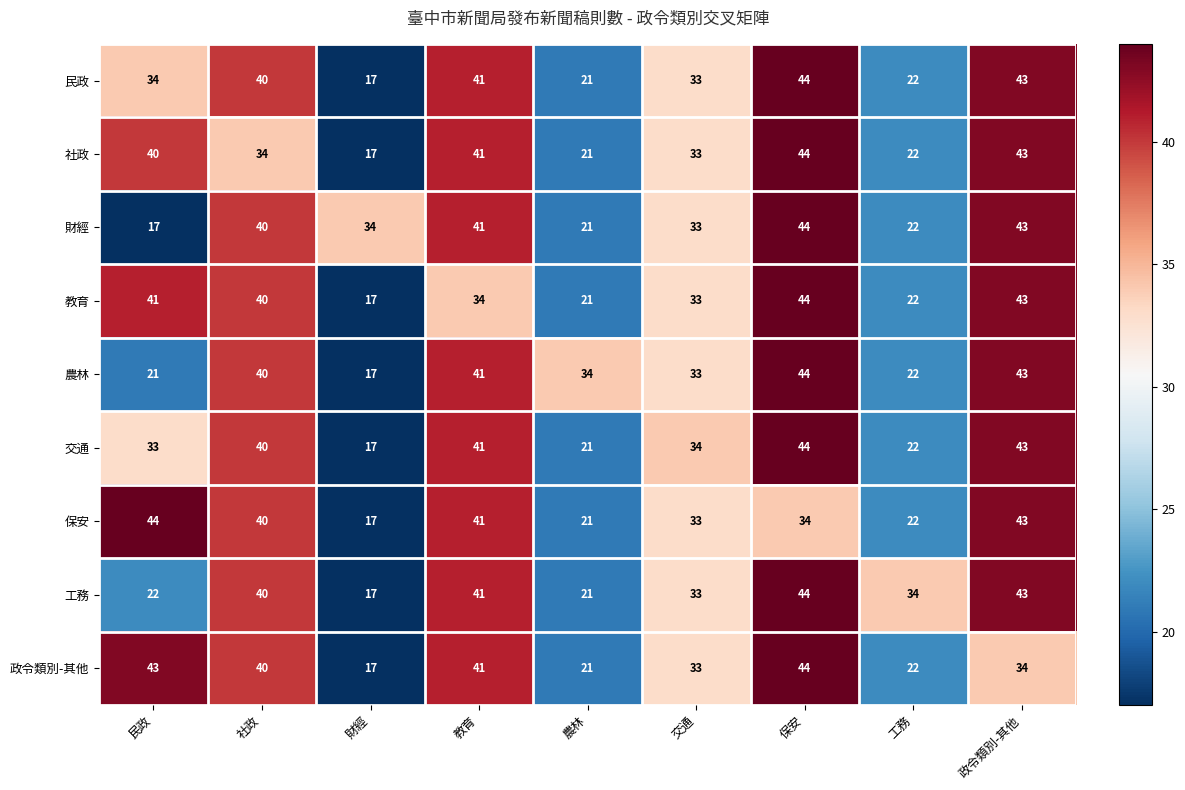

How many data points does each series have?

9